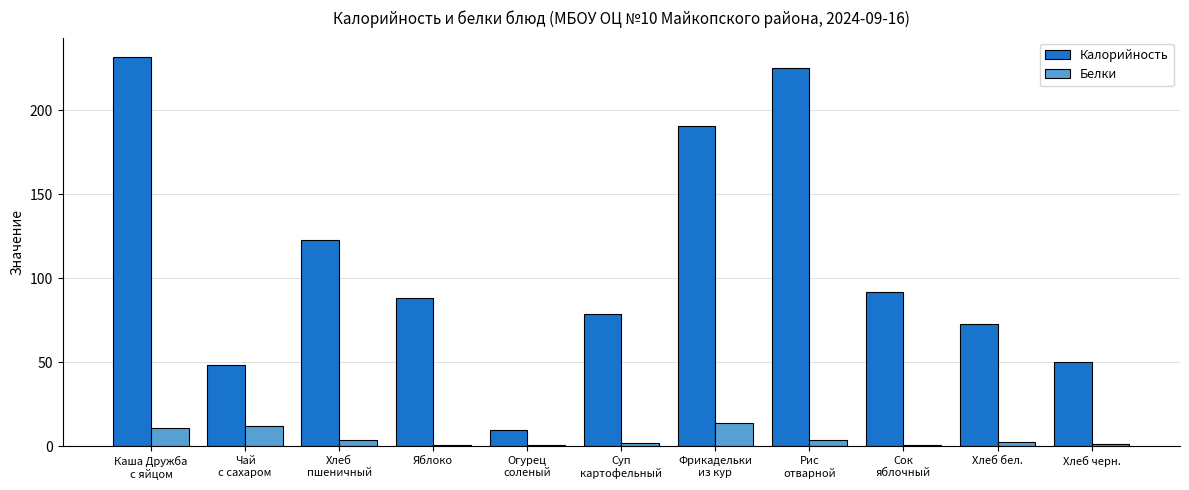

What is the maximum value shown in the chart?

231.7